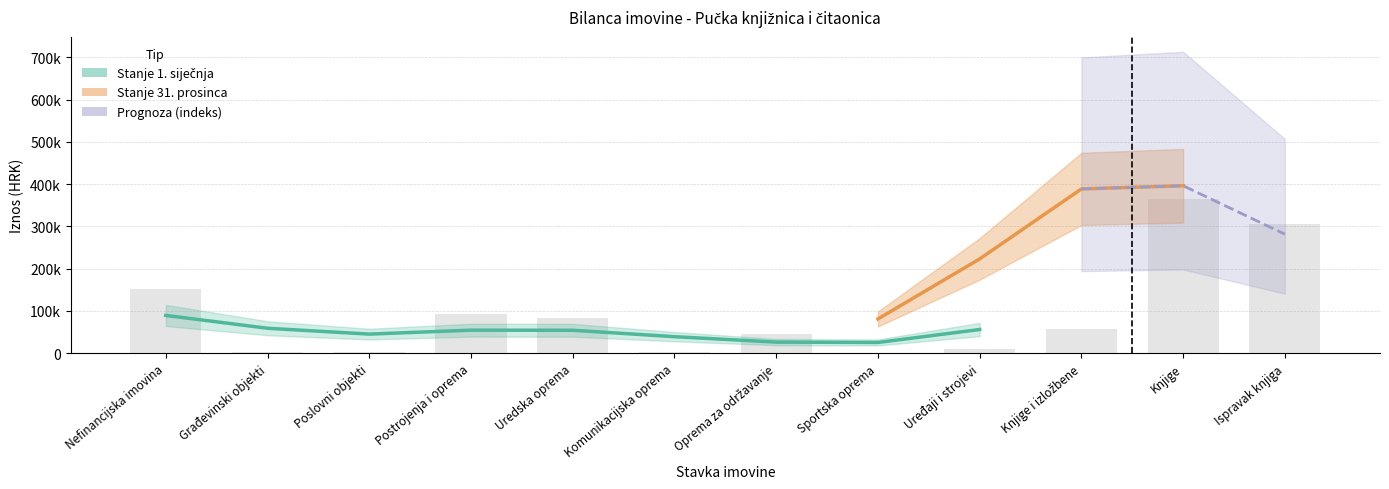

At which category does the chart reach its peak across all series?

Knjige